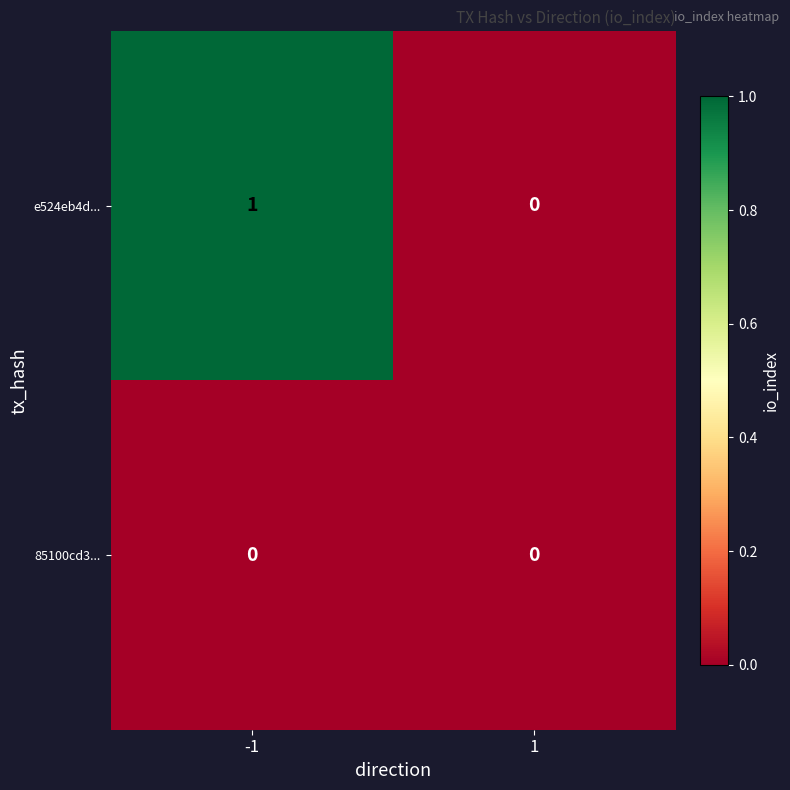

Count the number of categories in the chart.

2